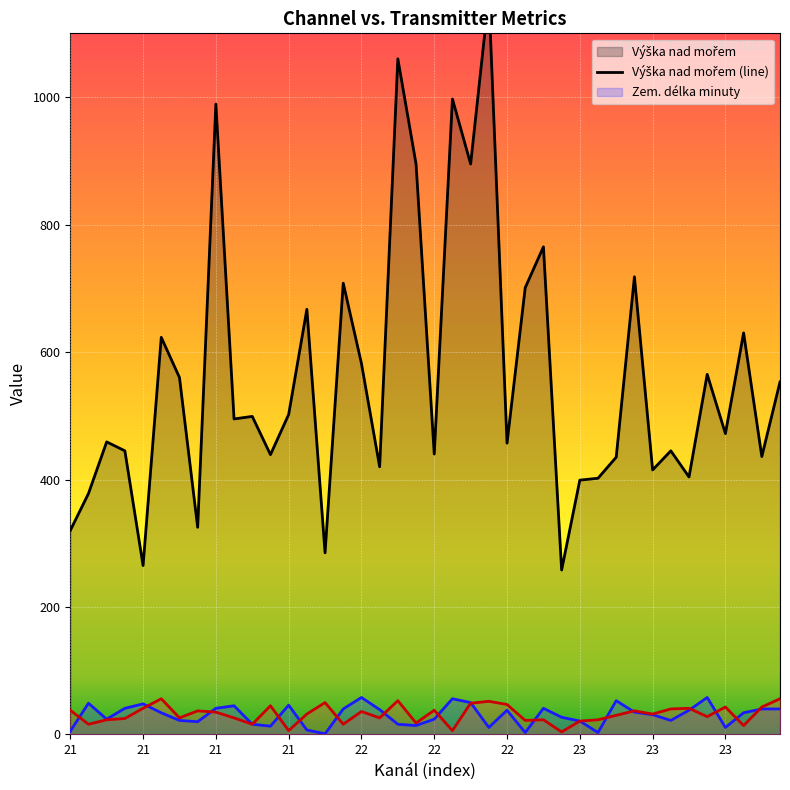

At which label is Výška nad mořem (line) closest to 708?

15